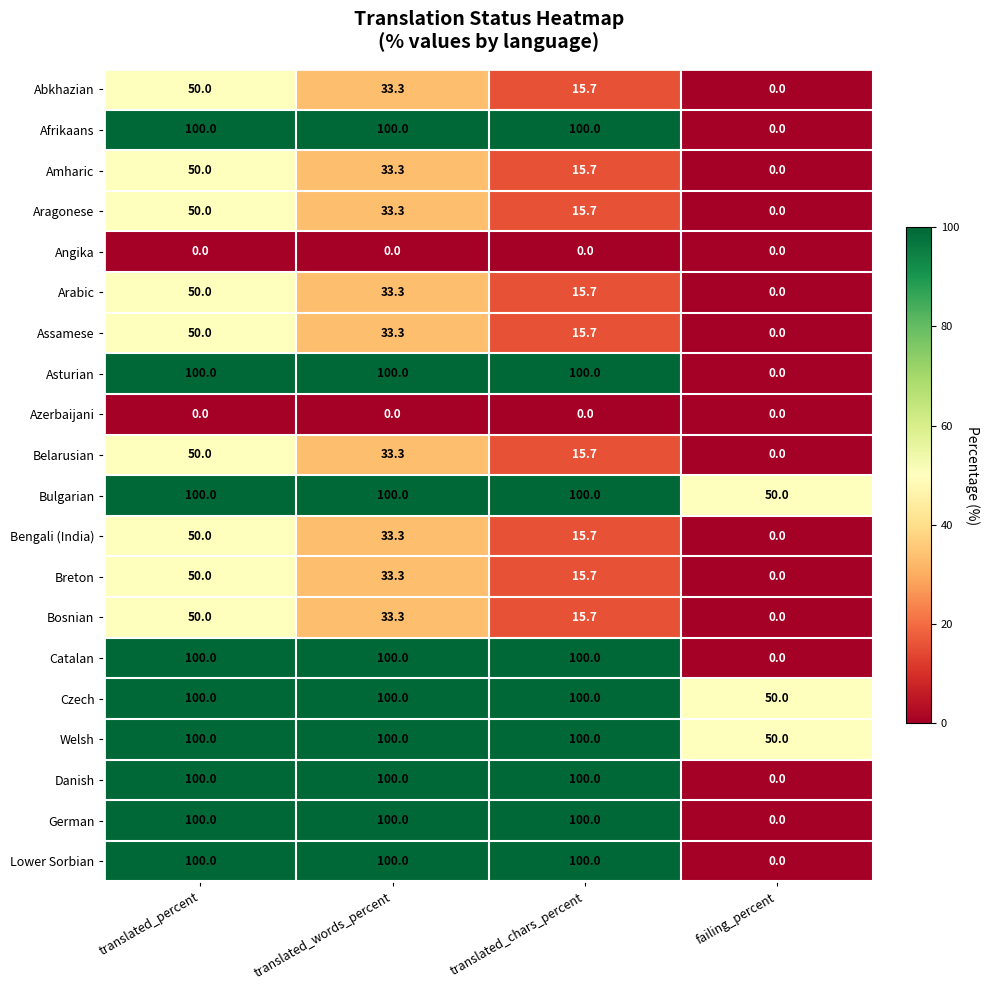

At how many categories does at least one series exceed 39?

4